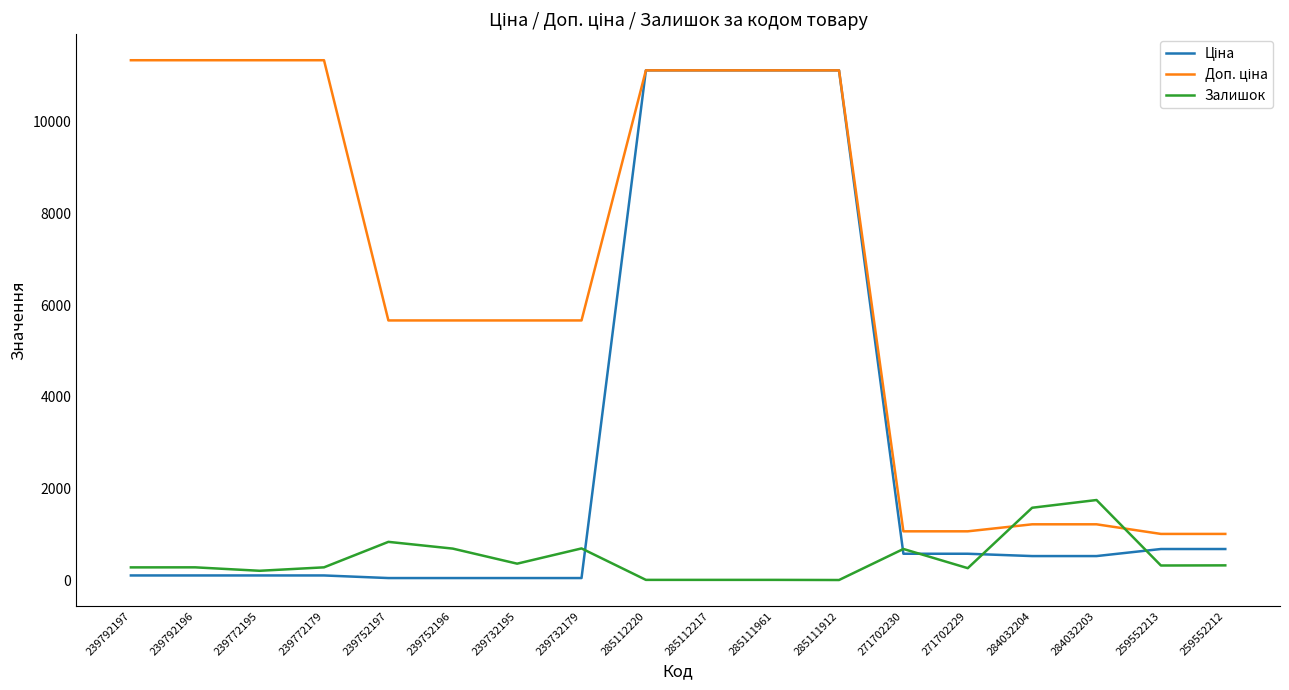

The value of Залишок at 284032204 is 421.5. True or false?

False